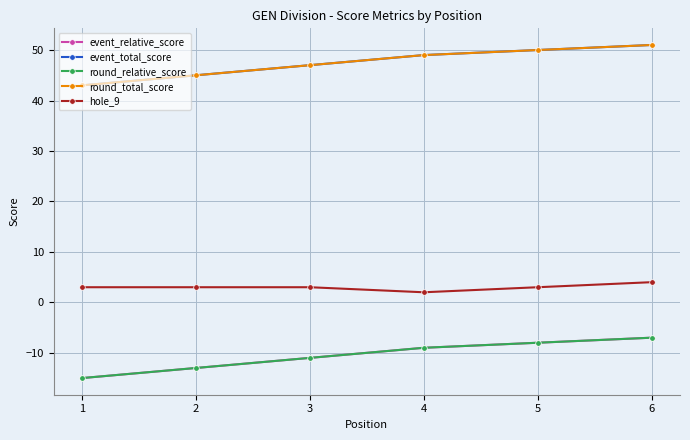

What is the difference between the event_relative_score values at 6 and 3?

4